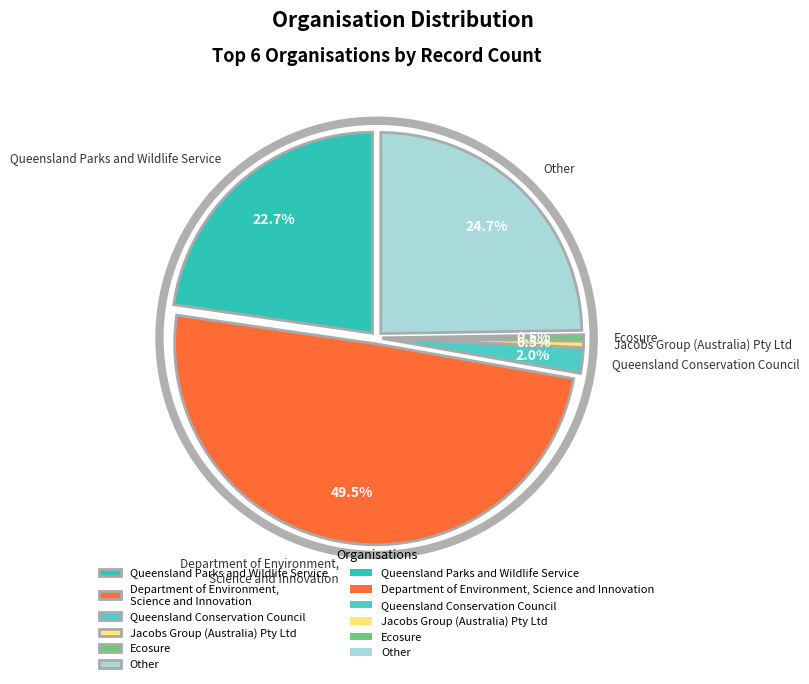

Rank the categories by value from highest to lowest.

Department of Environment, Science and Innovation, Other, Queensland Parks and Wildlife Service, Queensland Conservation Council, Jacobs Group (Australia) Pty Ltd, Ecosure